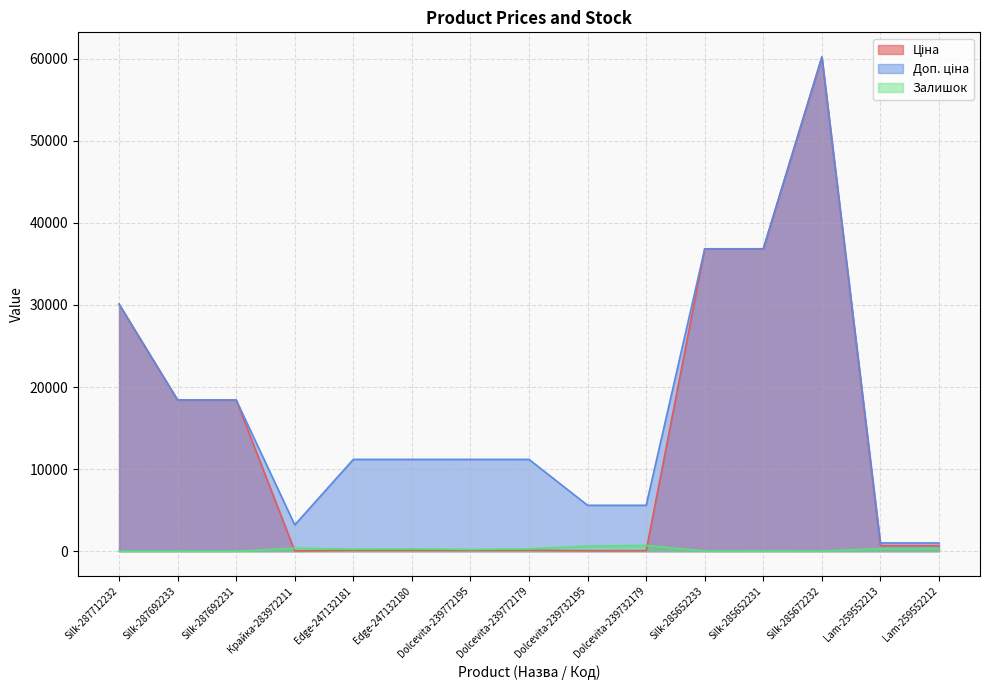

At which category does the chart reach its minimum across all series?

Silk-287712232